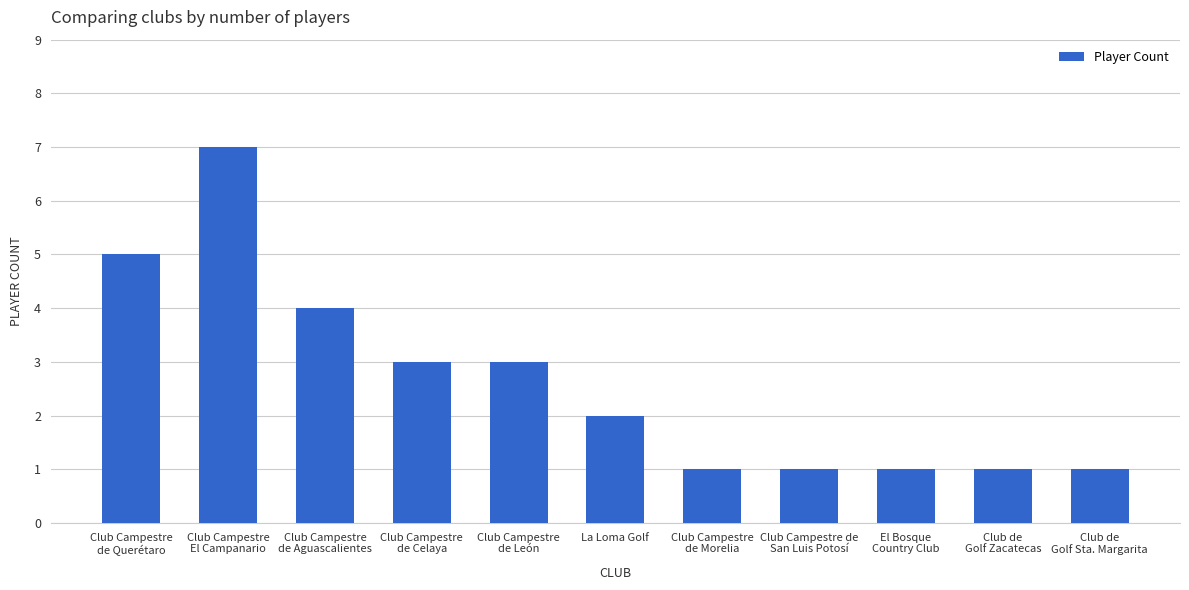

At which label is the value closest to 4?

Club Campestre
de Aguascalientes